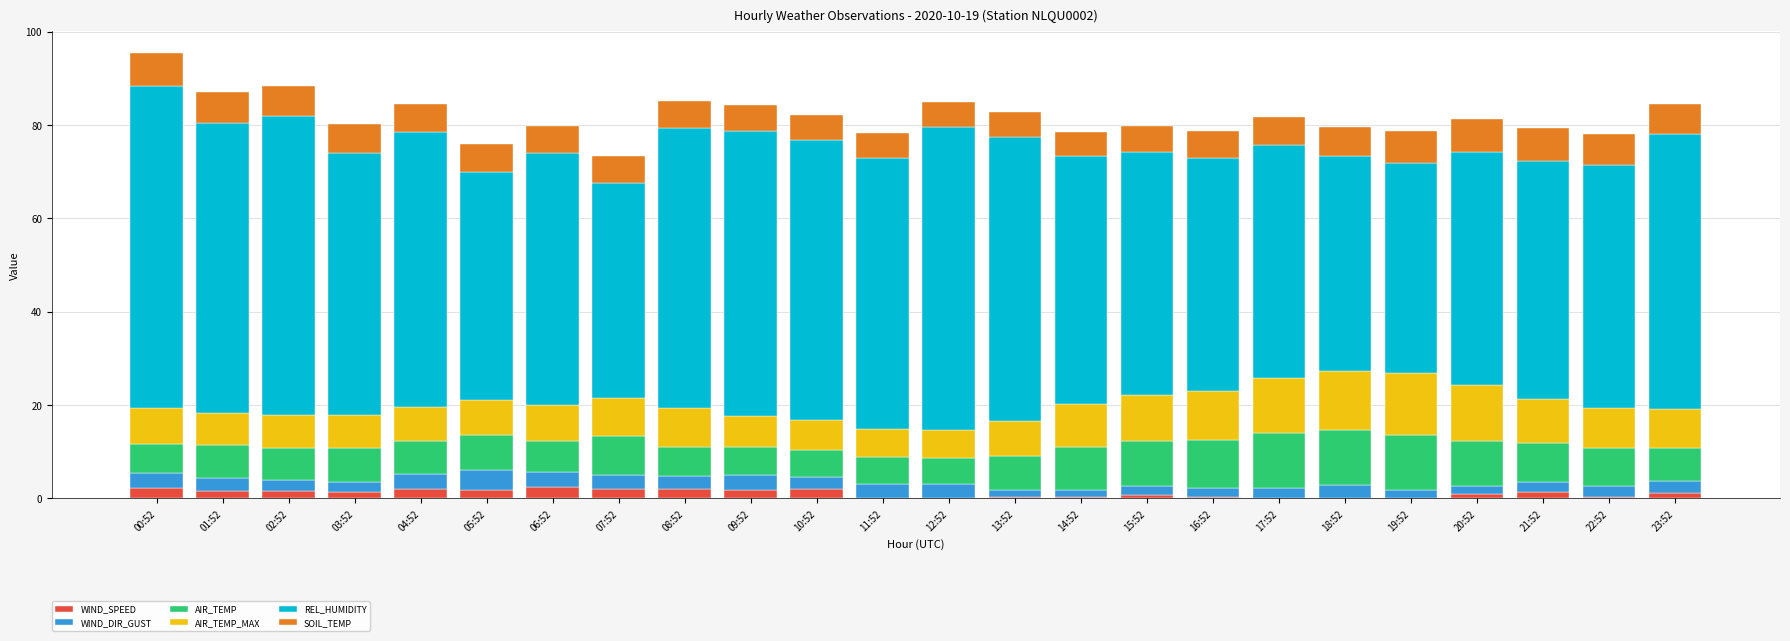

The WIND_SPEED series shows 2.1 at 04:52. True or false?

True